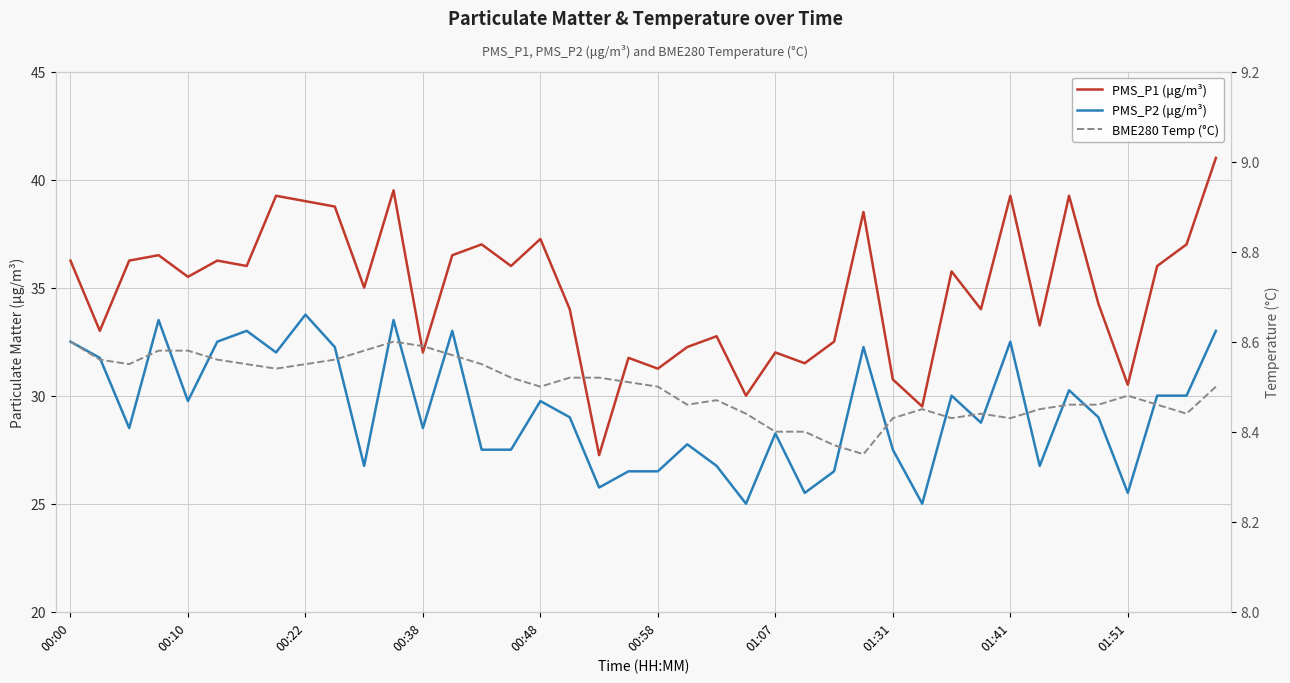

Reading right to left, extract all data points from this chart.

PMS_P1 (μg/m³): 41.0	37.0	36.0	30.5	34.2	39.2	33.2	39.2	34.0	35.8	29.5	30.8	38.5	32.5	31.5	32.0	30.0	32.8	32.2	31.2	31.8	27.2	34.0	37.2	36.0	37.0	36.5	32.0	39.5	35.0	38.8	39.0	39.2	36.0	36.2	35.5	36.5	36.2	33.0	36.2
PMS_P2 (μg/m³): 33.0	30.0	30.0	25.5	29.0	30.2	26.8	32.5	28.8	30.0	25.0	27.5	32.2	26.5	25.5	28.2	25.0	26.8	27.8	26.5	26.5	25.8	29.0	29.8	27.5	27.5	33.0	28.5	33.5	26.8	32.2	33.8	32.0	33.0	32.5	29.8	33.5	28.5	31.8	32.5
BME280 Temp (°C): 8.5	8.4	8.5	8.5	8.5	8.5	8.4	8.4	8.4	8.4	8.4	8.4	8.3	8.4	8.4	8.4	8.4	8.5	8.5	8.5	8.5	8.5	8.5	8.5	8.5	8.6	8.6	8.6	8.6	8.6	8.6	8.6	8.5	8.6	8.6	8.6	8.6	8.6	8.6	8.6